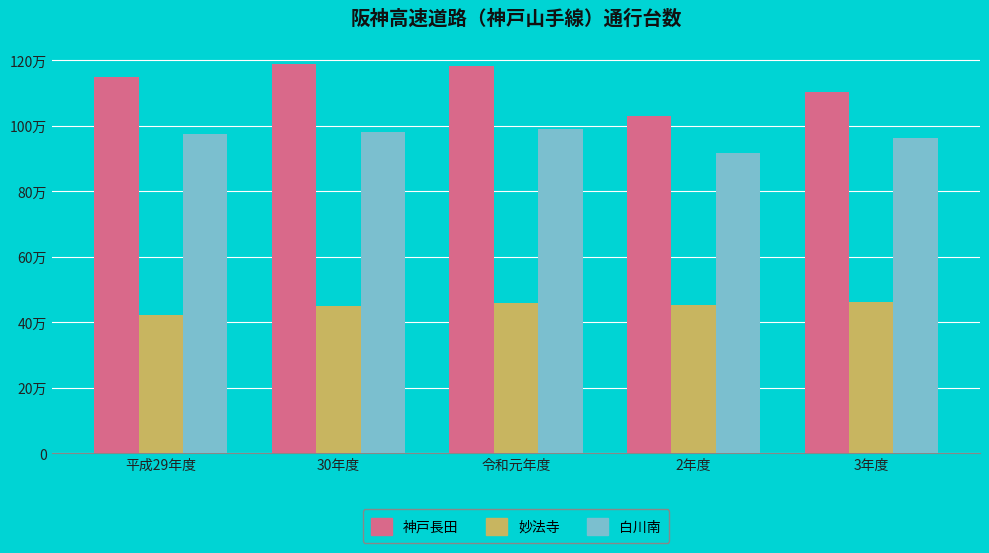

What are all the series names shown in the legend?

神戸長田, 妙法寺, 白川南